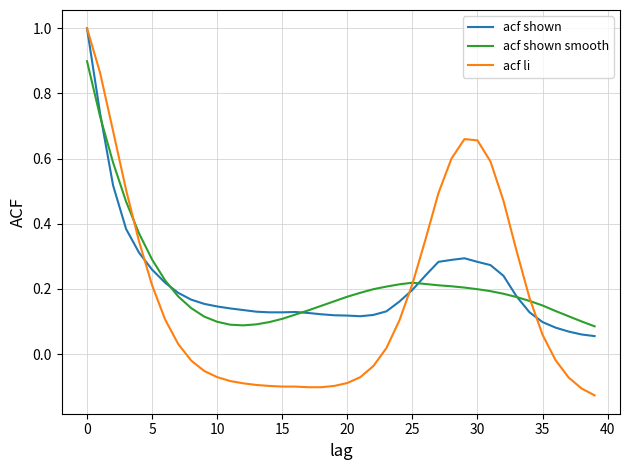

Which series has the widest spread of values?

acf li